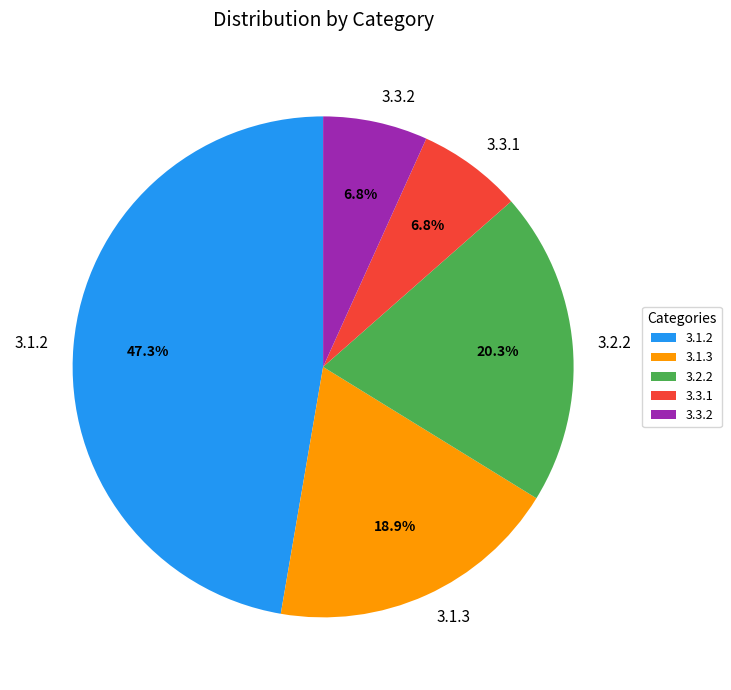

Between 3.1.3 and 3.1.2, which is larger?

3.1.2